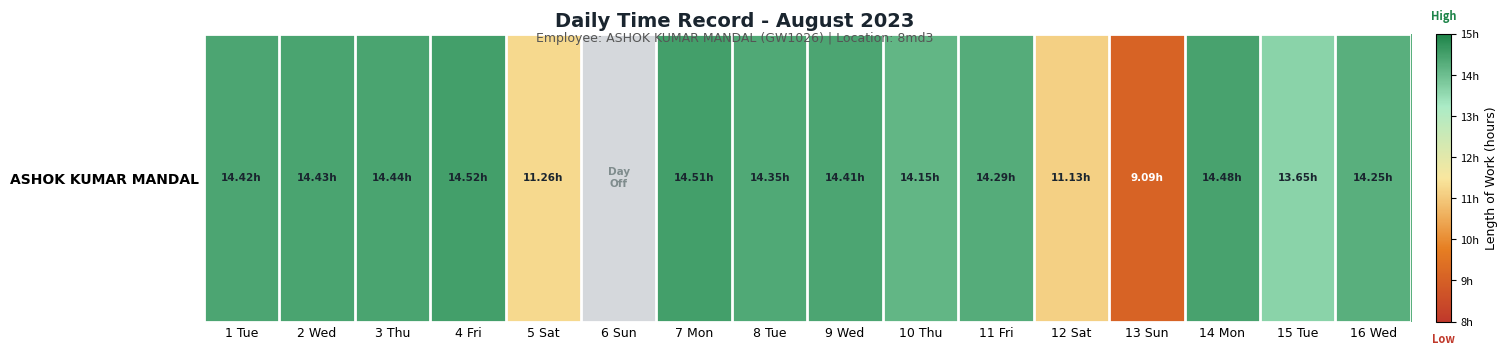

Approximately how many times larger is the value at 11 Fri compared to 1 Tue?

1.0